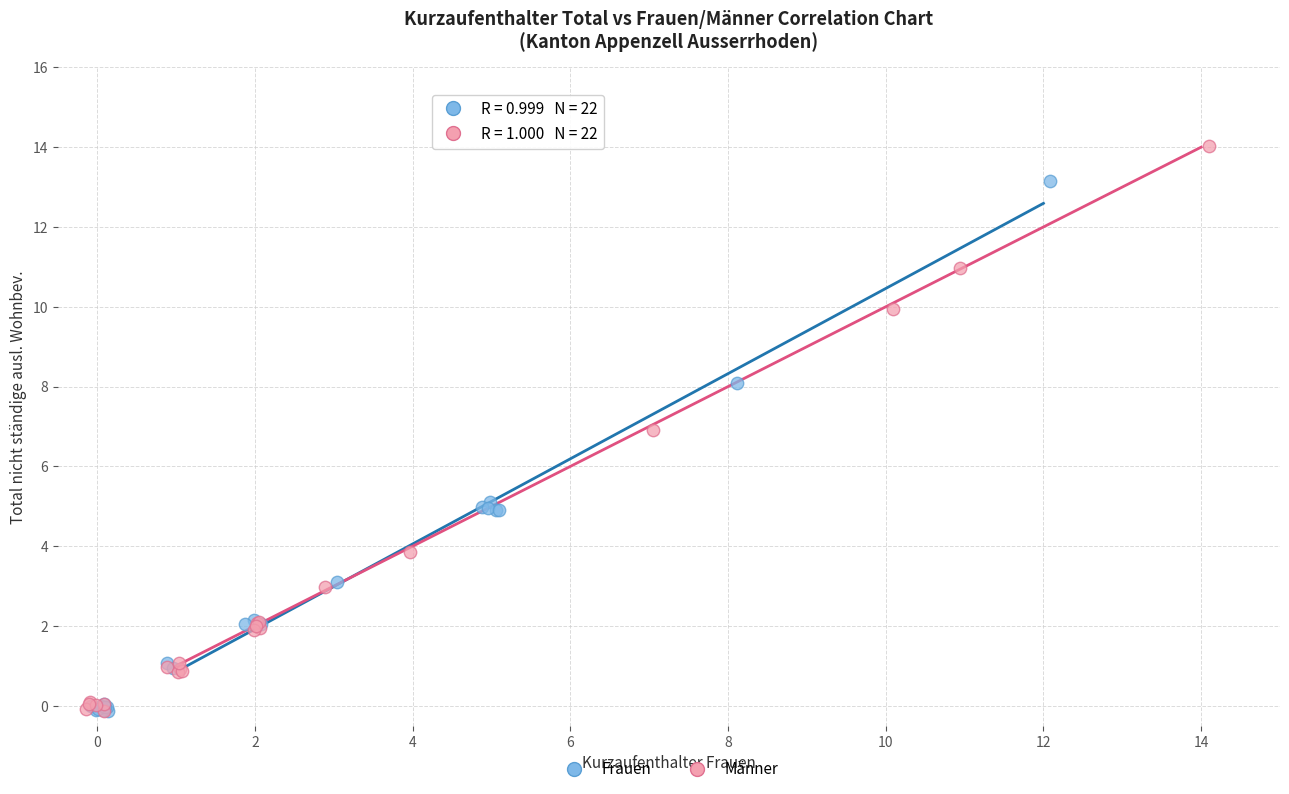

Which series has the widest spread of Y values?

Männer